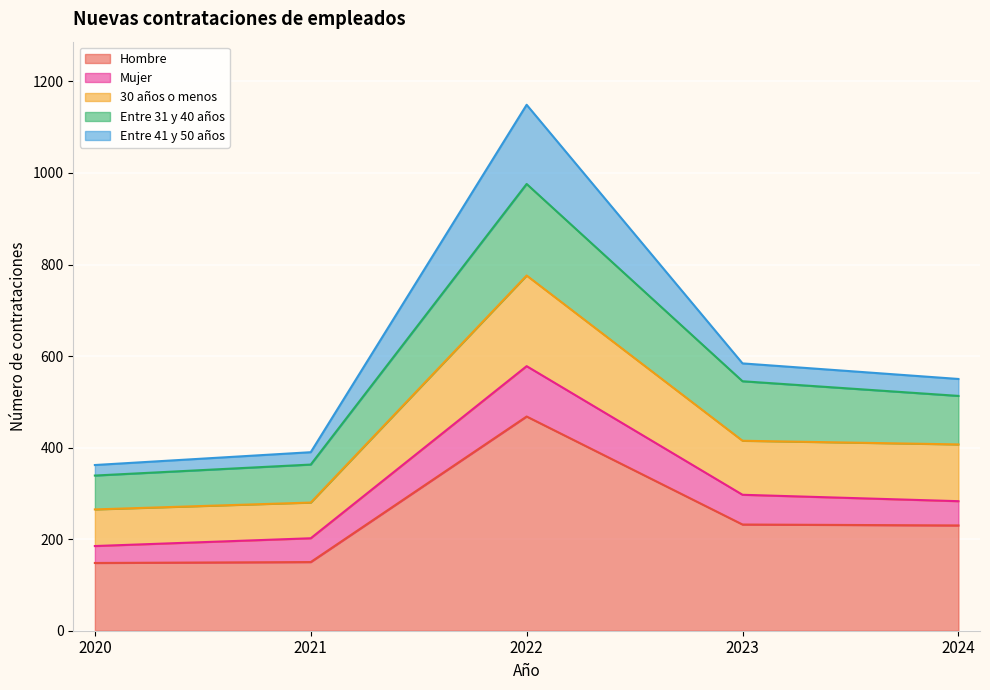

At which category is the sum across all series the highest?

2022